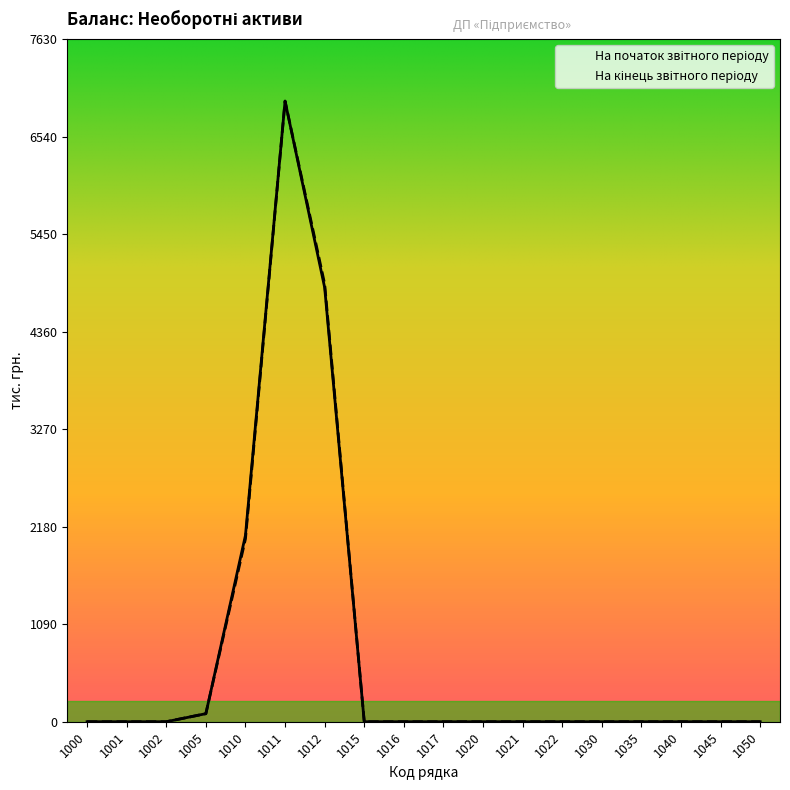

How many interior local peaks does the На кінець звітного періоду series have?

1